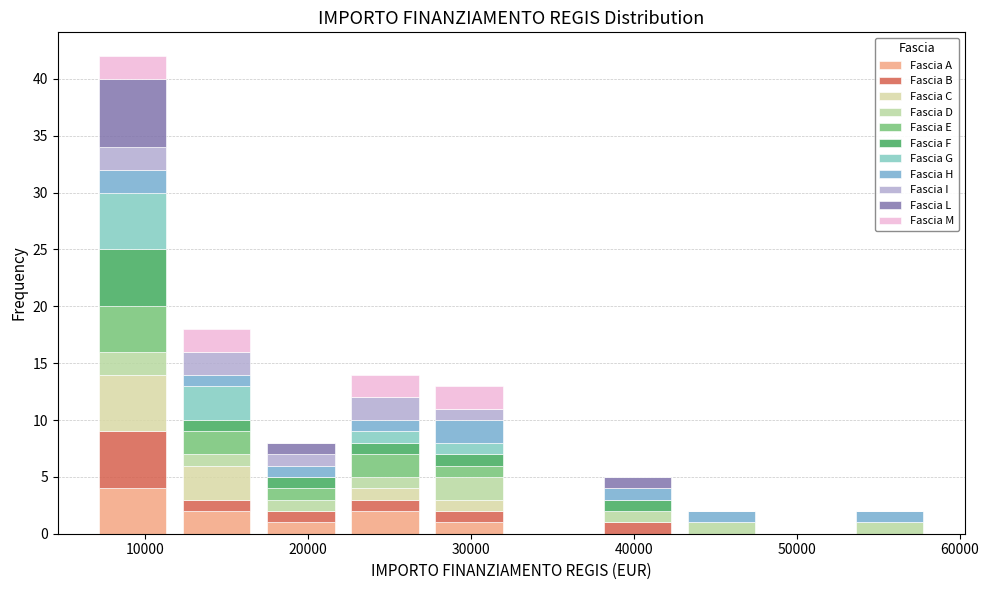

Reading left to right, list every stacked bar in this chart as the range it spans on the x-axis followed by its total height. Neither the bar edges nor the heights are printed on the chart, so give them approximately, as read against the axes.

7000 to 12000: 42
12000 to 17000: 18
17000 to 22000: 8
22000 to 27000: 14
27000 to 32000: 13
32000 to 38000: 0
38000 to 43000: 5
43000 to 48000: 2
48000 to 53000: 0
53000 to 58000: 2